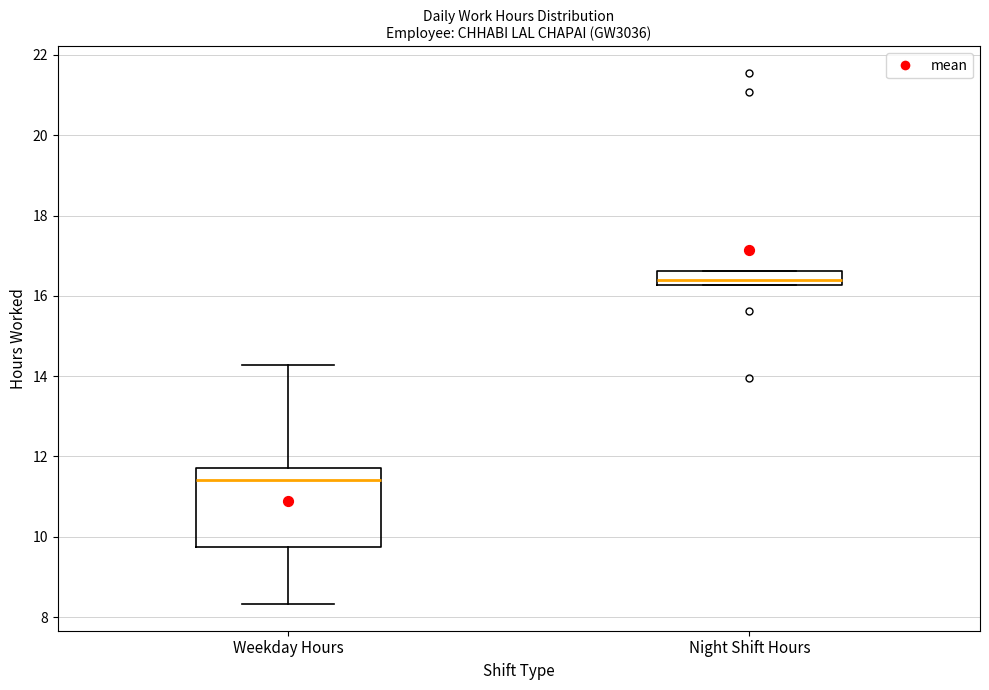

Which box is the tallest, from its lower edge to its upper edge?

Weekday Hours